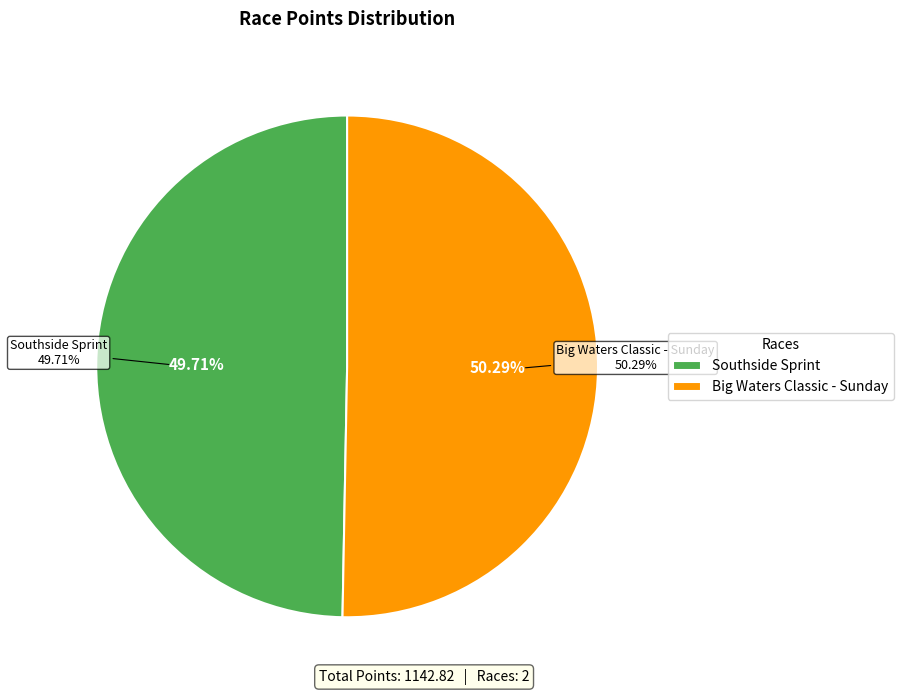

Count the number of slices in the pie.

2